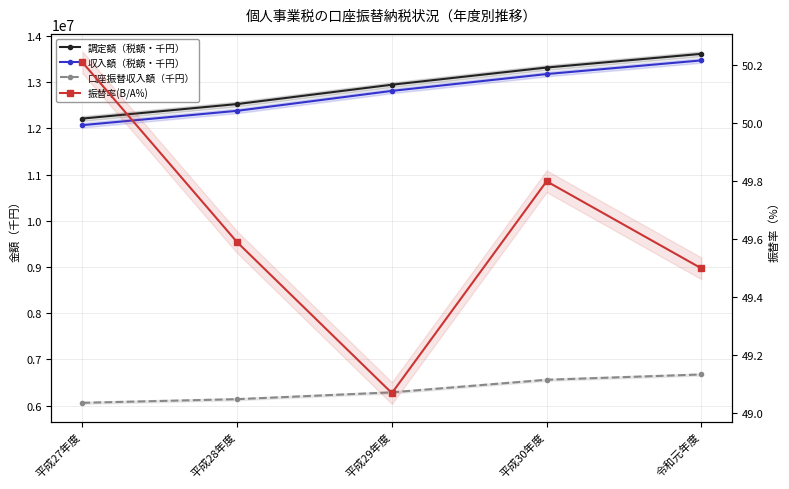

Which series changed the most between 平成30年度 and 令和元年度?

調定額（税額・千円）